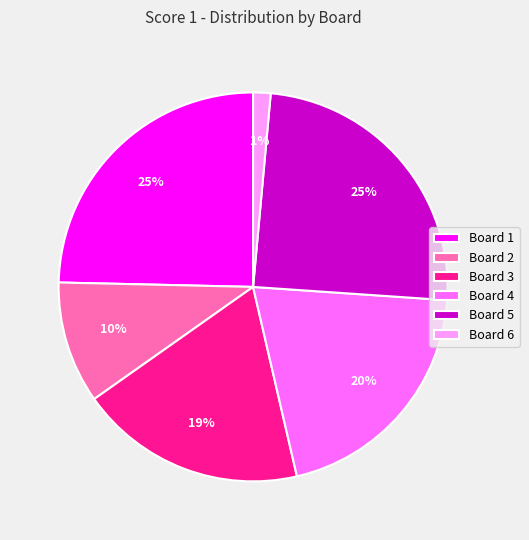

Does Board 3 account for over 50% of the chart?

No